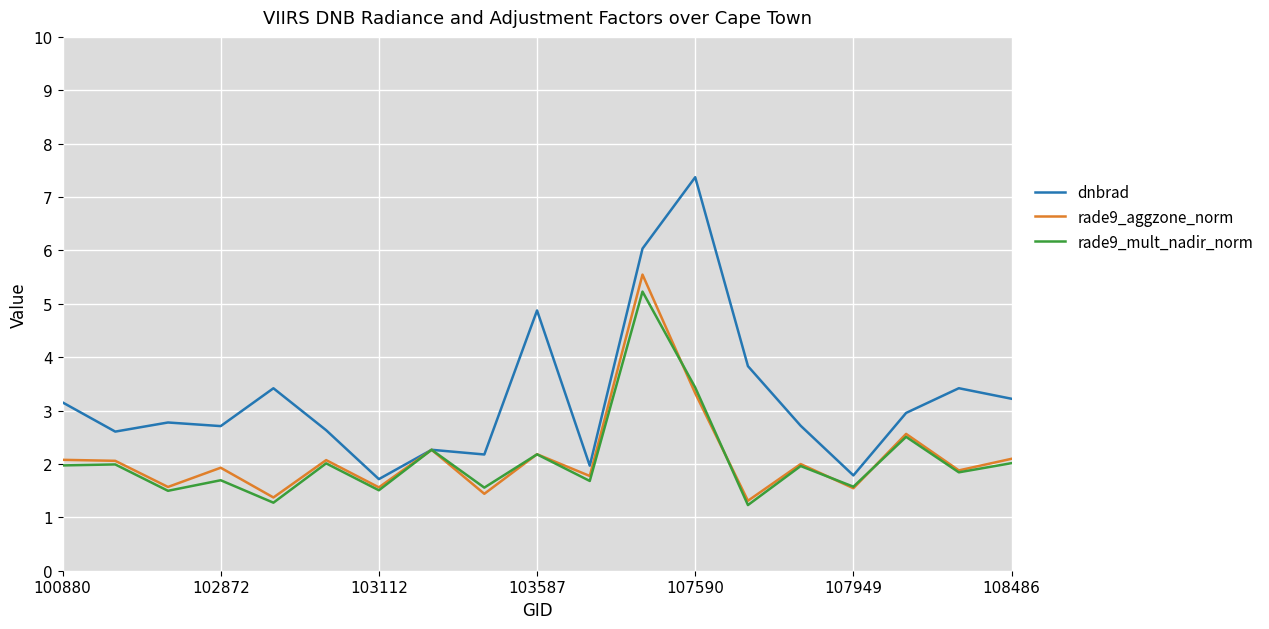

Which series has the largest total across all categories?

dnbrad